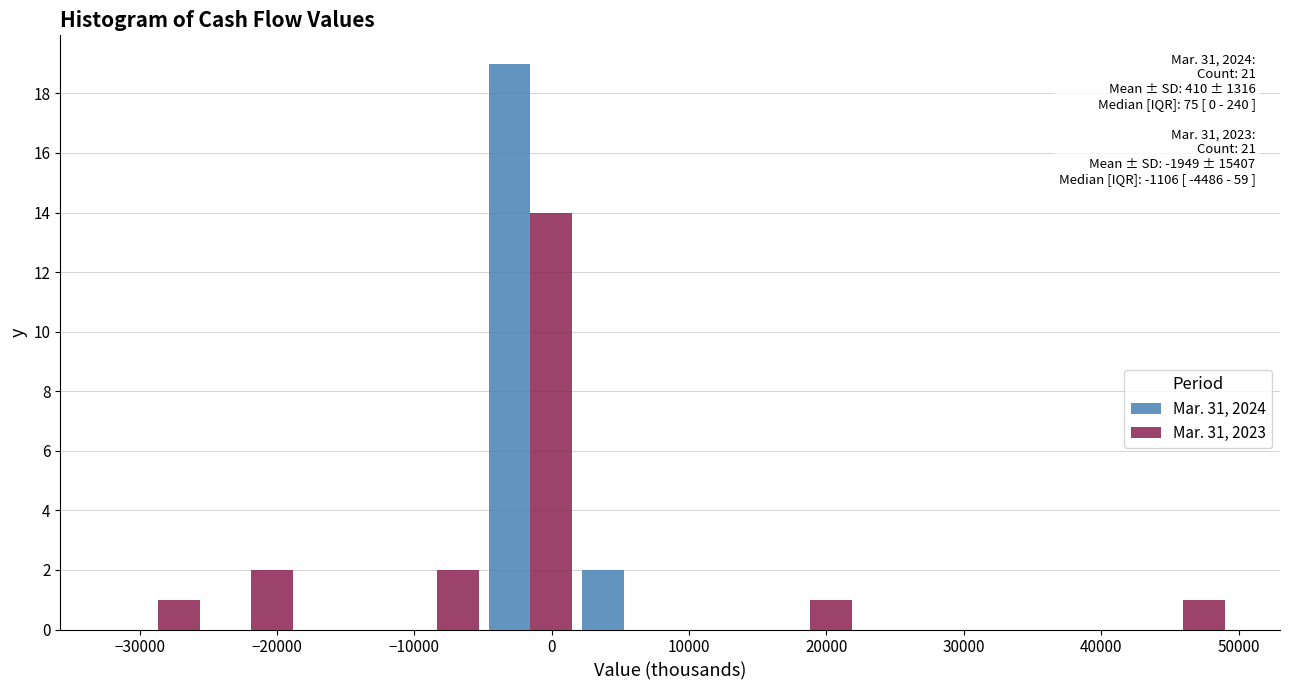

In the Mar. 31, 2023 series, which range on the x-axis has the tallest bar?

-5000 to 2000